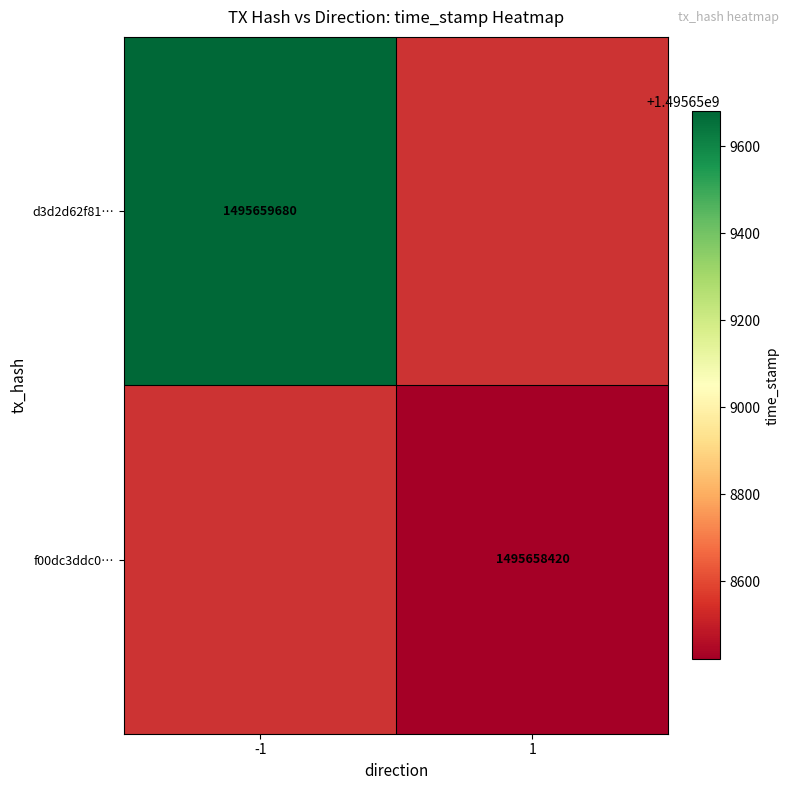

Which series has the largest total across all categories?

d3d2d62f81b2a083c12189a617bc971b41f67f6